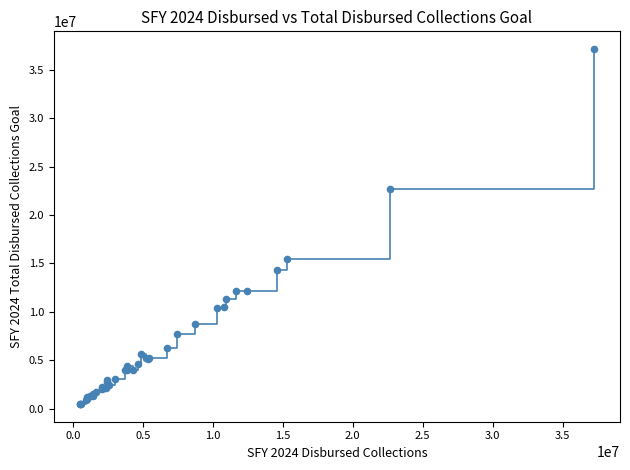

What is the maximum value shown in the chart?

37148736.1